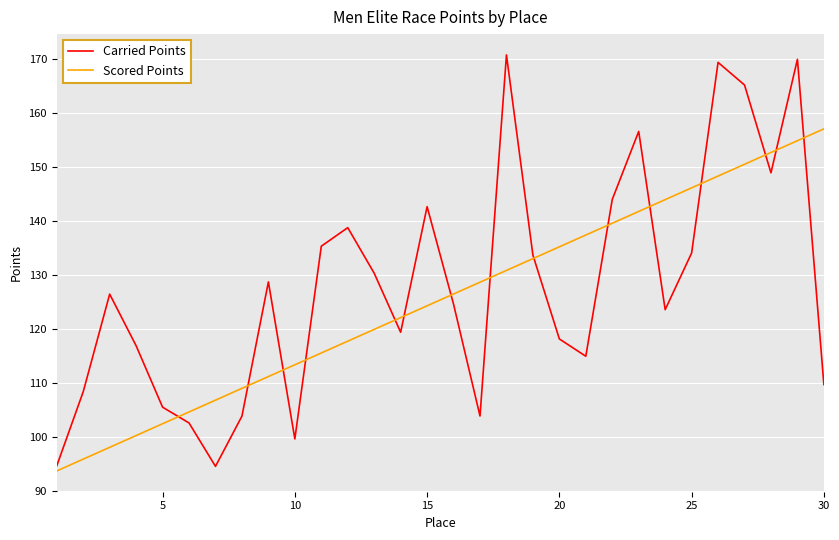

What is the maximum value shown in the chart?

170.8